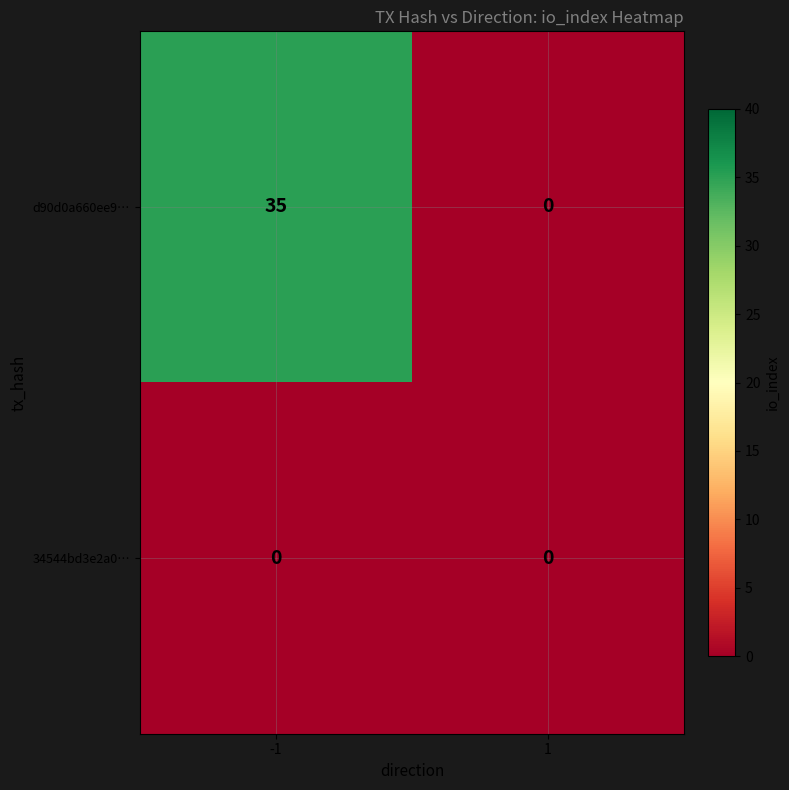

How many categories are shown in the chart?

2